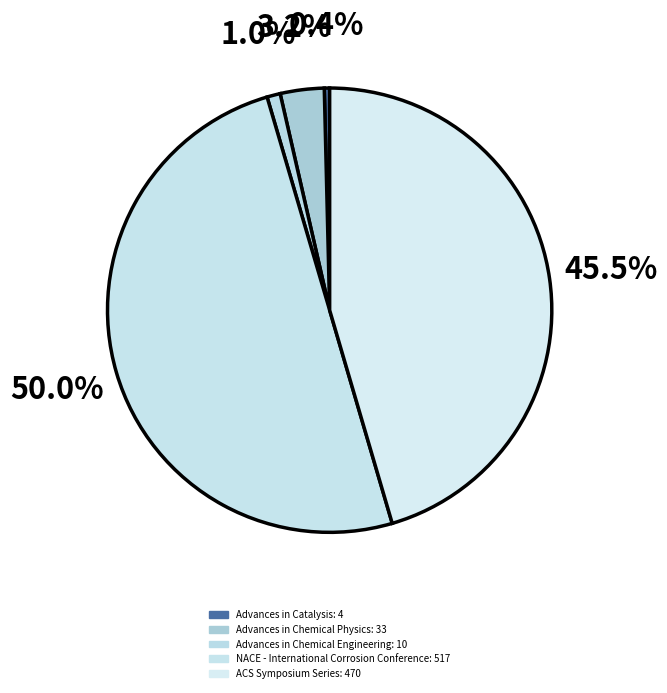

Is it true that Advances in Catalysis is 0% of the pie?

True